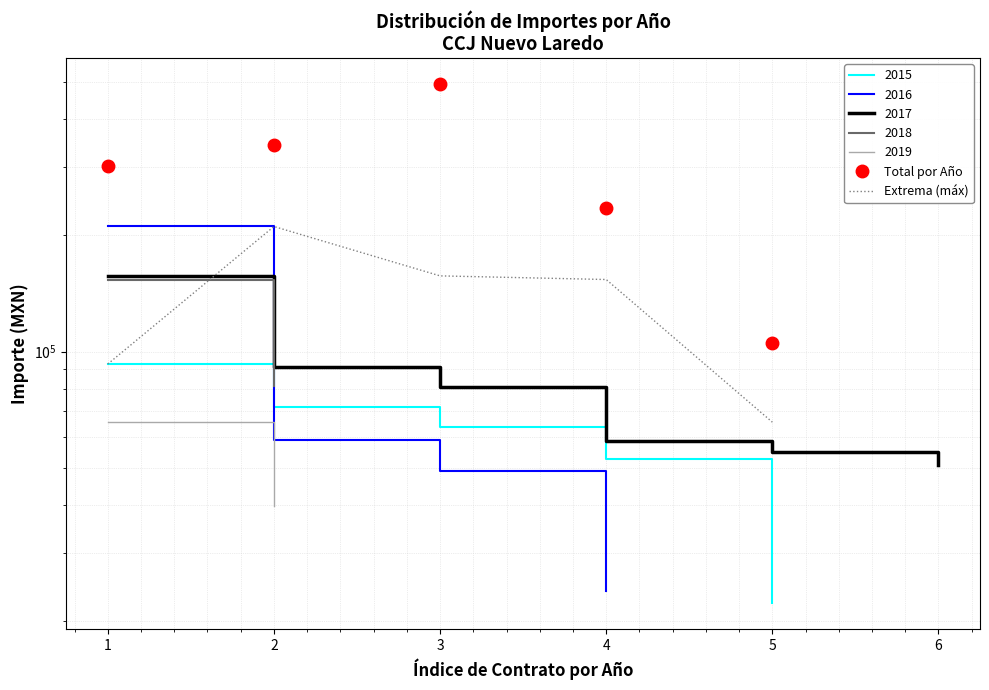

Is it true that the value at 5 is 65612.0?

True